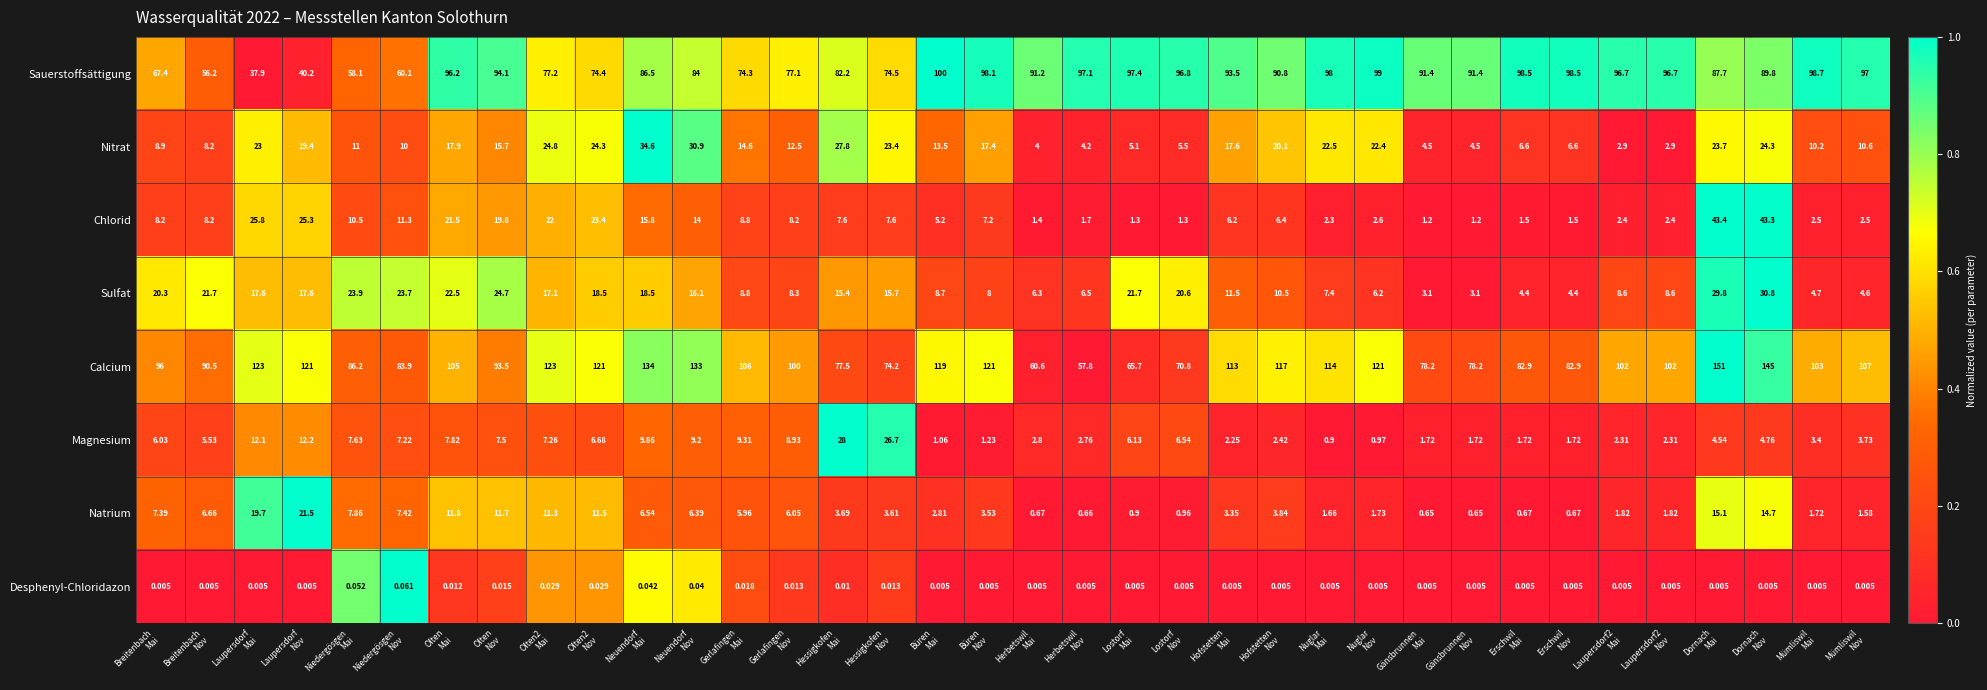

Which series changed the most between Nuglar
Mai and Mümliswil
Mai?

Nitrat